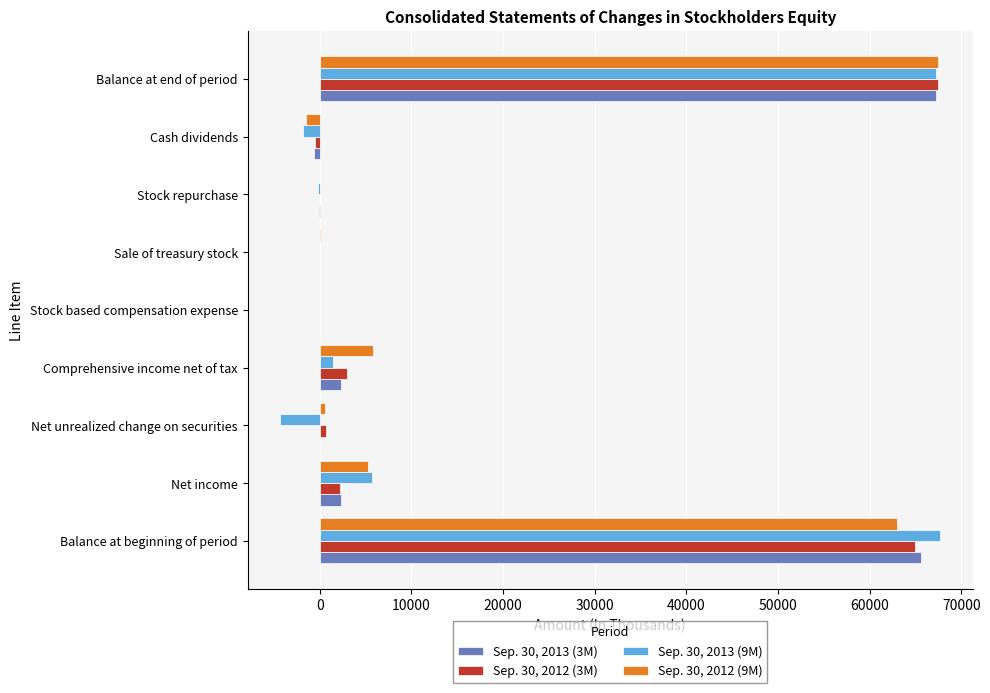

Is it true that Sep. 30, 2012 (3M) equals 26921 at Balance at end of period?

False